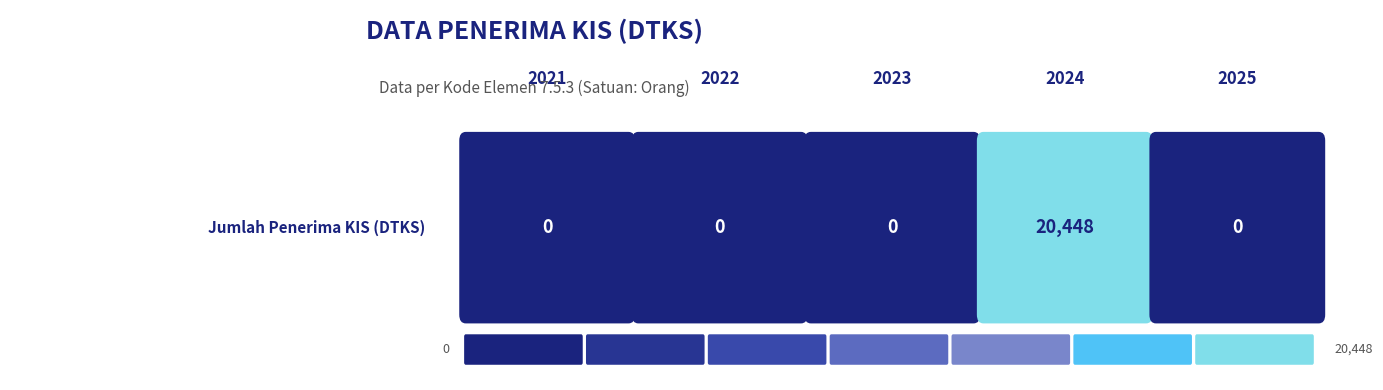

Which label corresponds to the smallest value in the chart?

2021